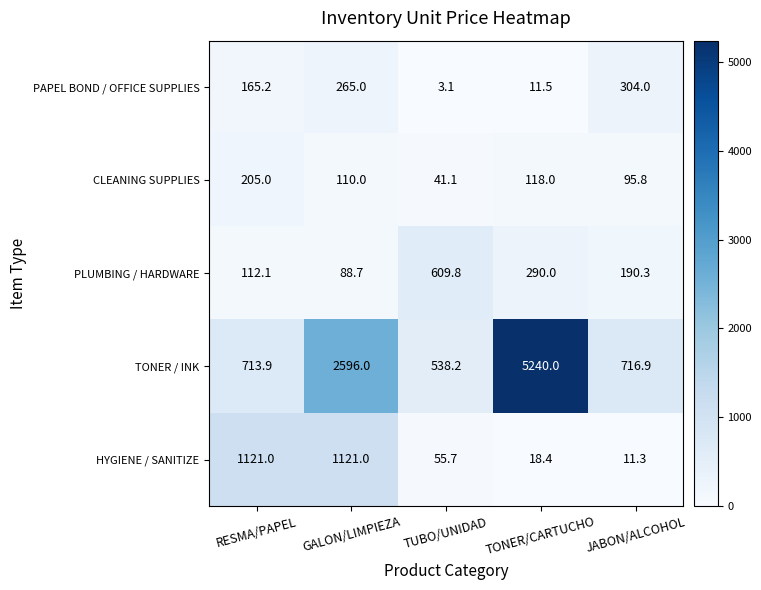

Count the number of data series in this chart.

5